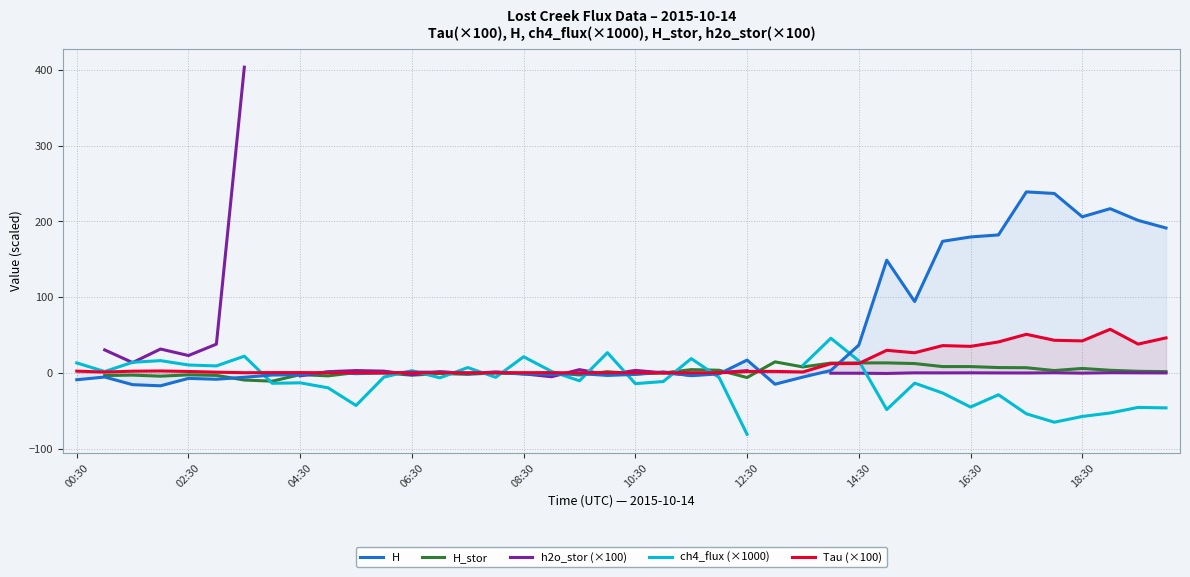

How many lines are shown in the chart?

5